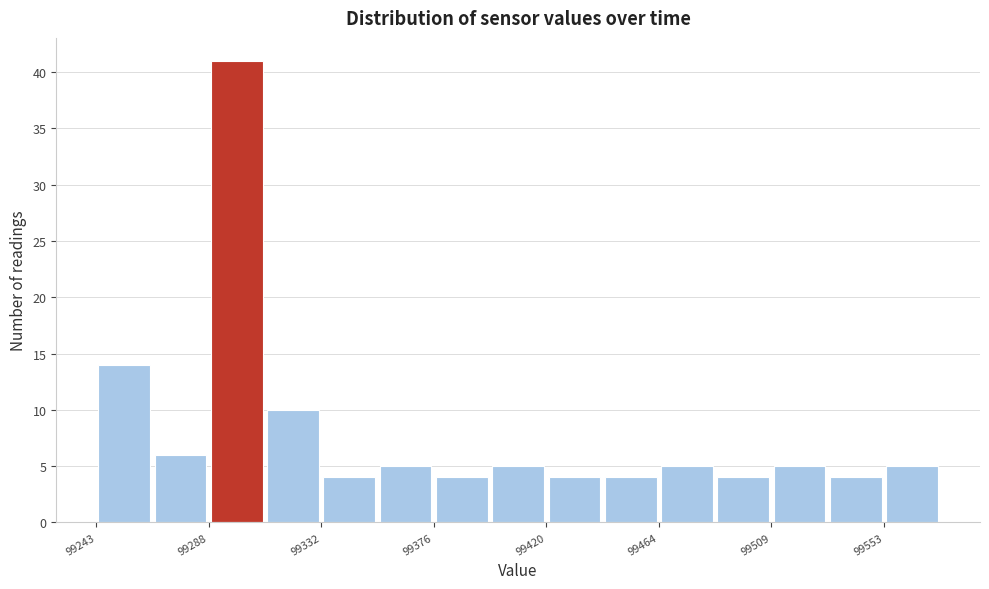

Reading left to right, transcribe this chart: for each bar, give the range it covers on the x-axis and its height. Neither the bar edges nor the heights are printed on the chart, so give them approximately, as read against the axes.

99245 to 99265: 14
99265 to 99290: 6
99290 to 99310: 41
99310 to 99330: 10
99330 to 99355: 4
99355 to 99375: 5
99375 to 99400: 4
99400 to 99420: 5
99420 to 99445: 4
99445 to 99465: 4
99465 to 99485: 5
99485 to 99510: 4
99510 to 99530: 5
99530 to 99555: 4
99555 to 99575: 5